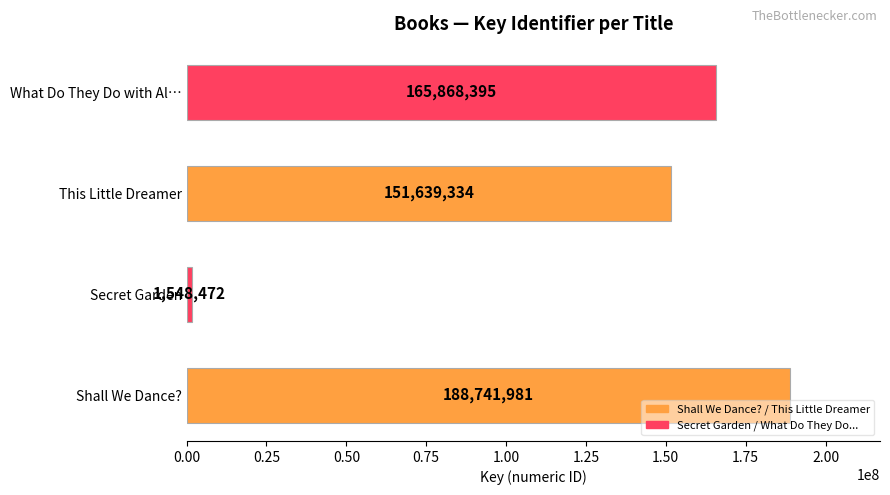

List the labels in order of value, smallest first.

Secret Garden, This Little Dreamer, What Do They Do with Al…, Shall We Dance?